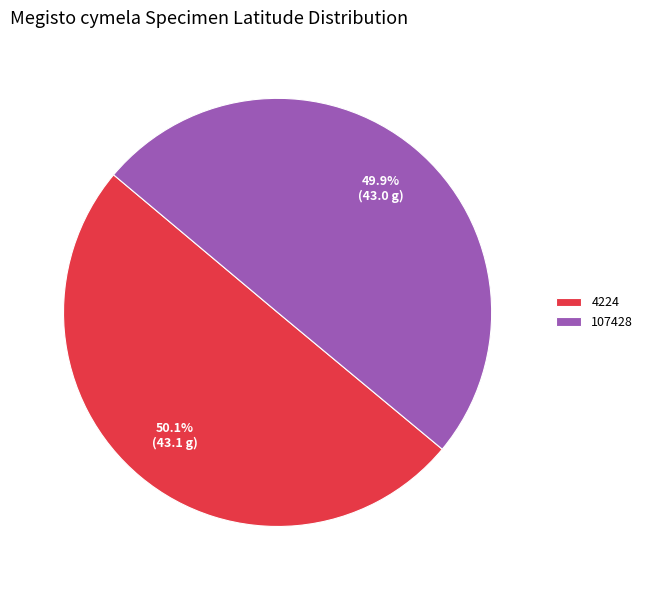

What percentage is NOT represented by 4224?

49.9%